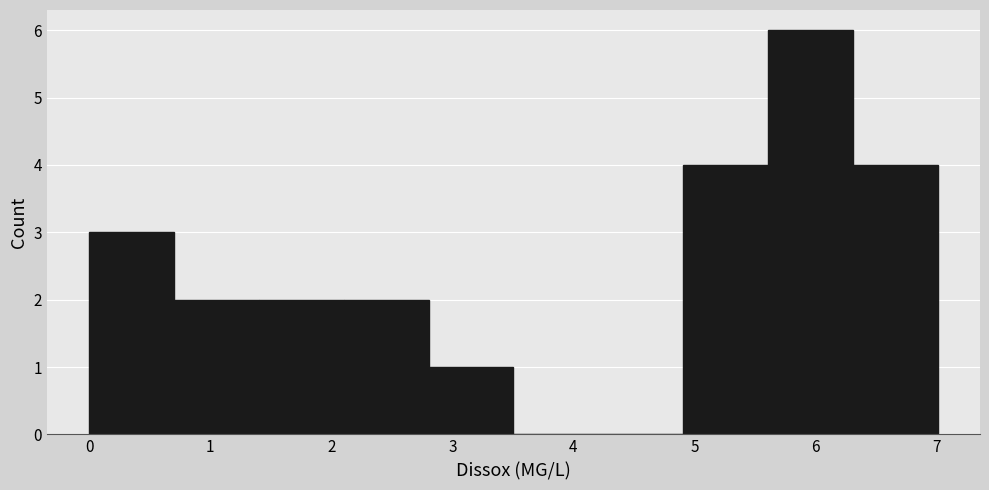

What is the height of the bar covering 4.9 to 5.6 on the x-axis? Neither the bar edges nor the heights are printed on the chart, so give them approximately, as read against the axes.

4